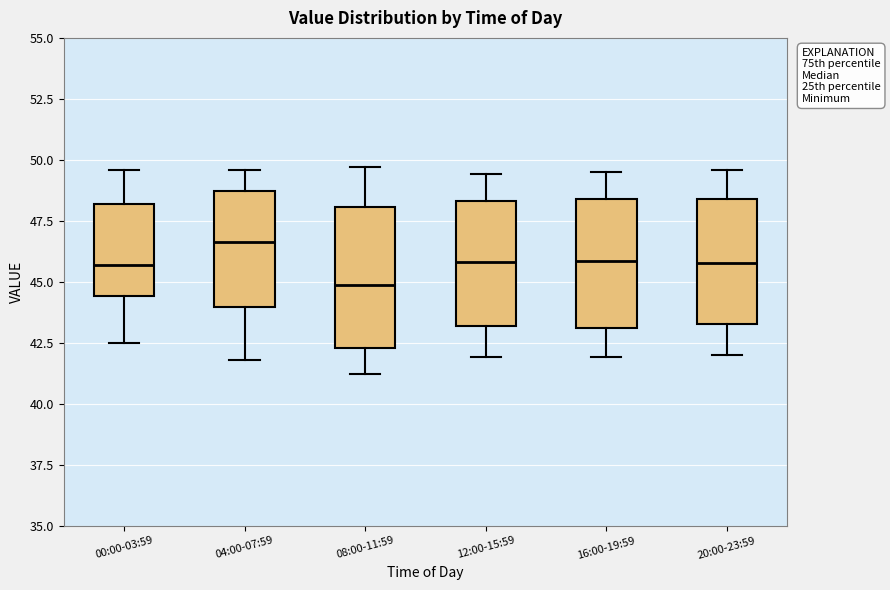

Which box's median line is the highest?

04:00-07:59